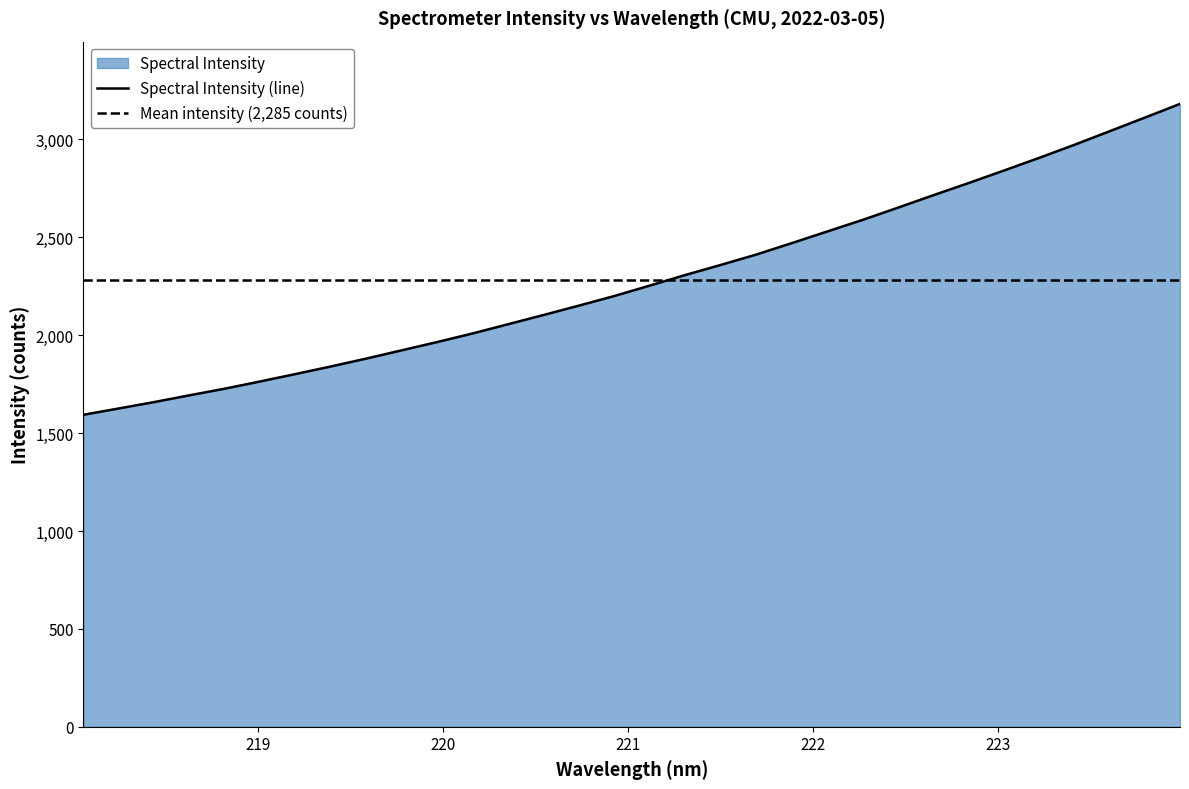

What is the approximate value at 223.0264?

2840.1